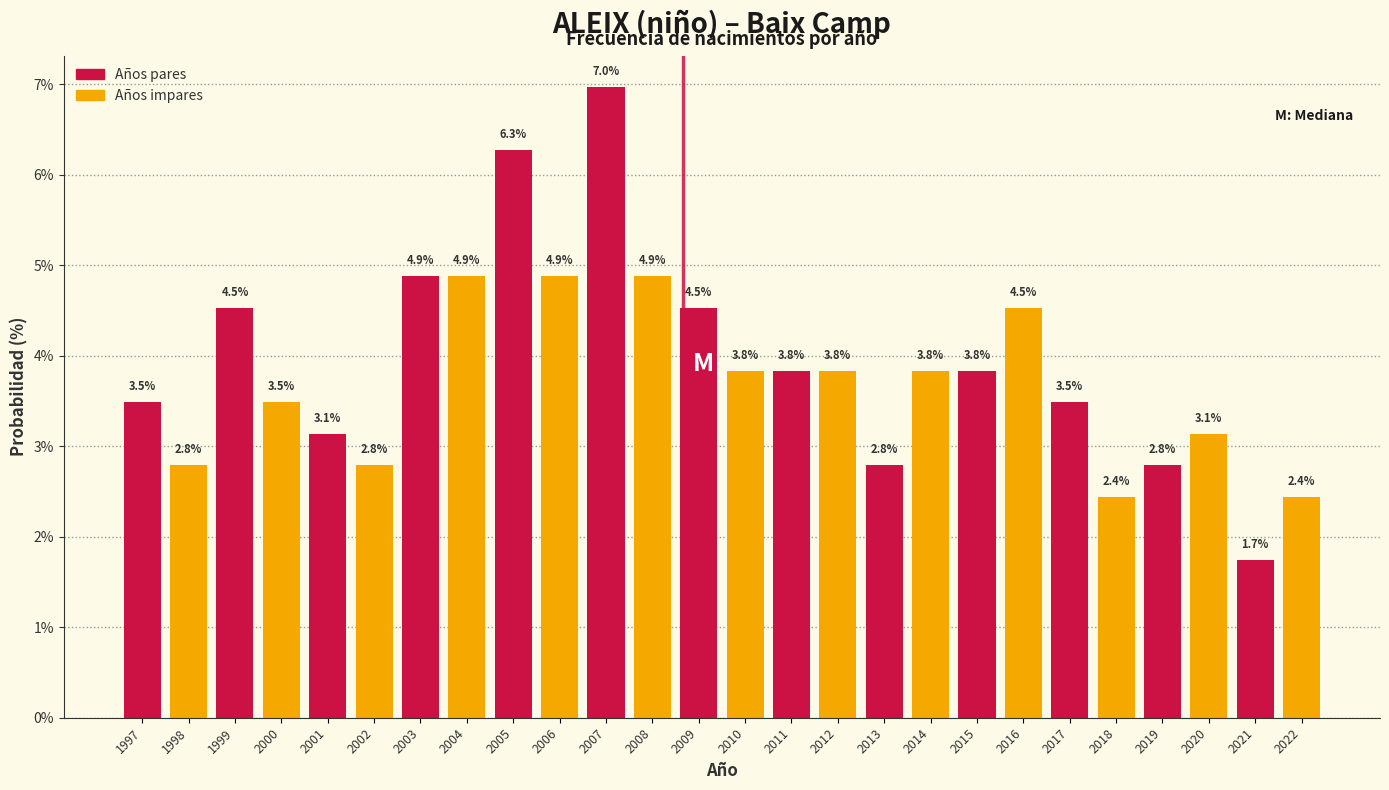

Reading left to right, extract all data points from this chart.

3.5	2.8	4.5	3.5	3.1	2.8	4.9	4.9	6.3	4.9	7.0	4.9	4.5	3.8	3.8	3.8	2.8	3.8	3.8	4.5	3.5	2.4	2.8	3.1	1.7	2.4